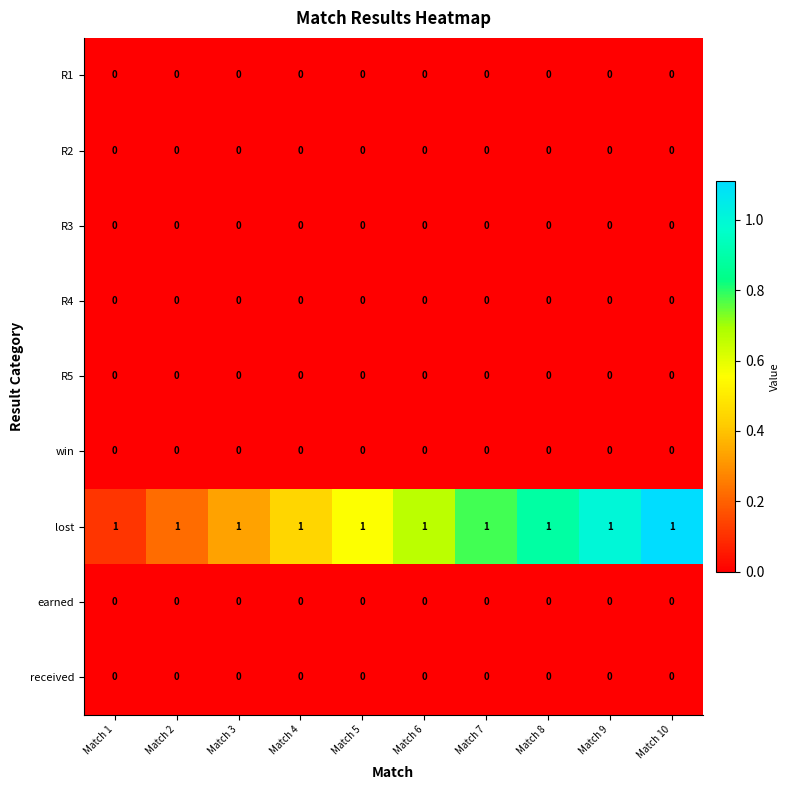

The value of earned at Match 3 is 0. True or false?

True